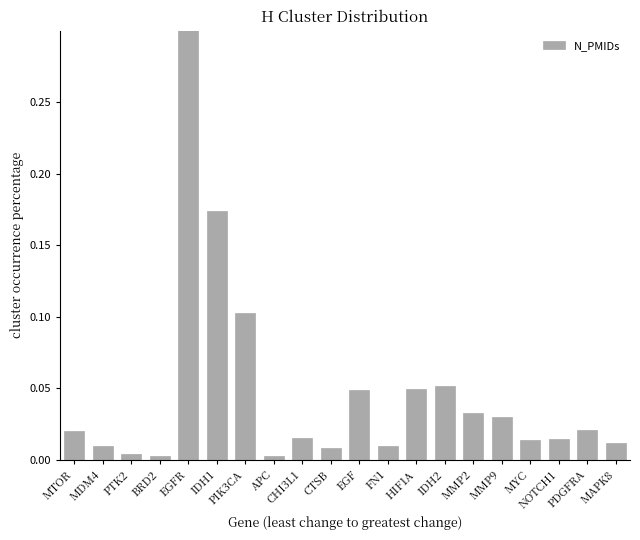

What is the sum of all values?

1.0